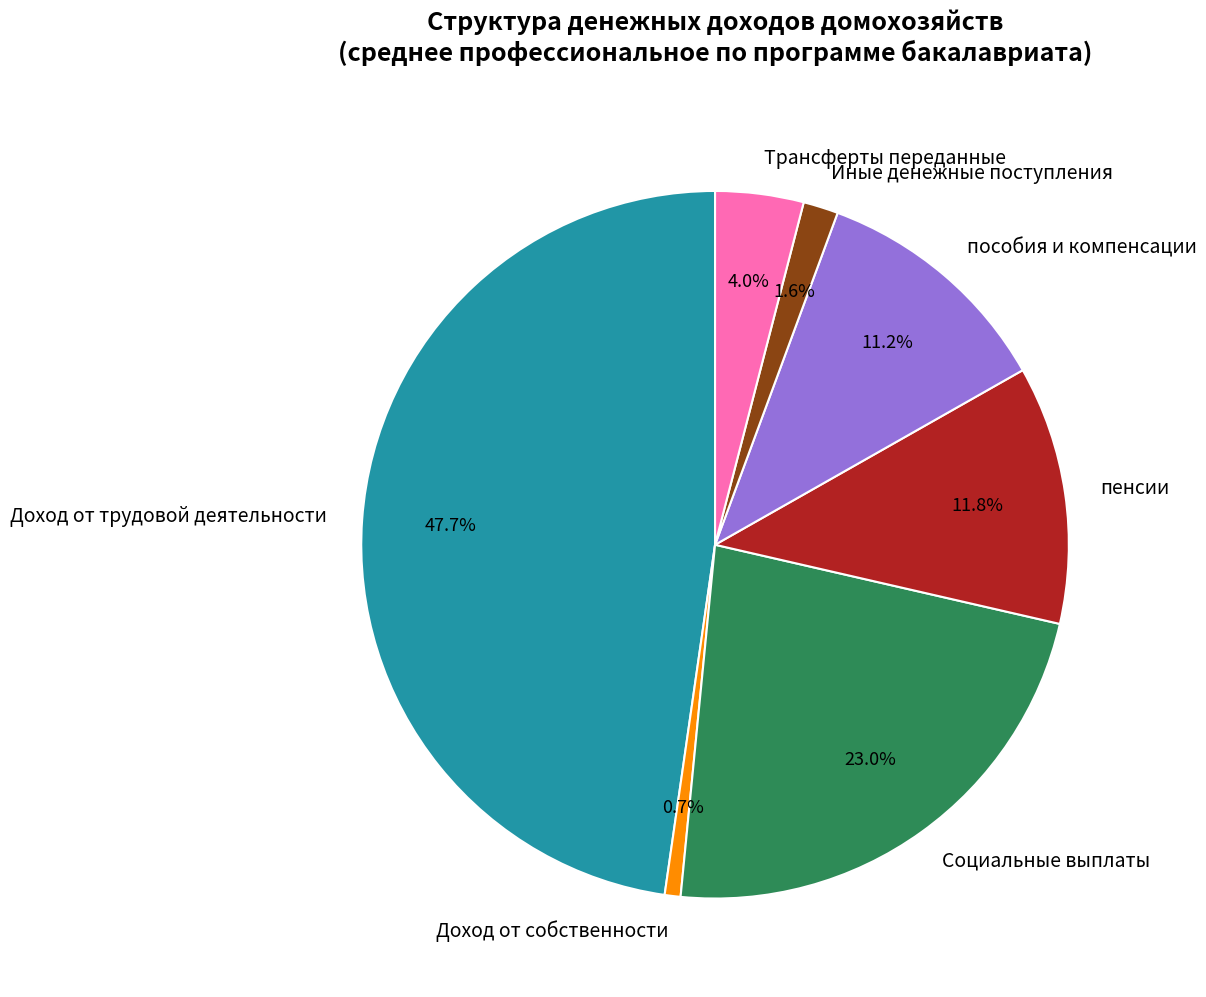

Approximately how many times larger is the value at Доход от собственности compared to Трансферты переданные?

0.2